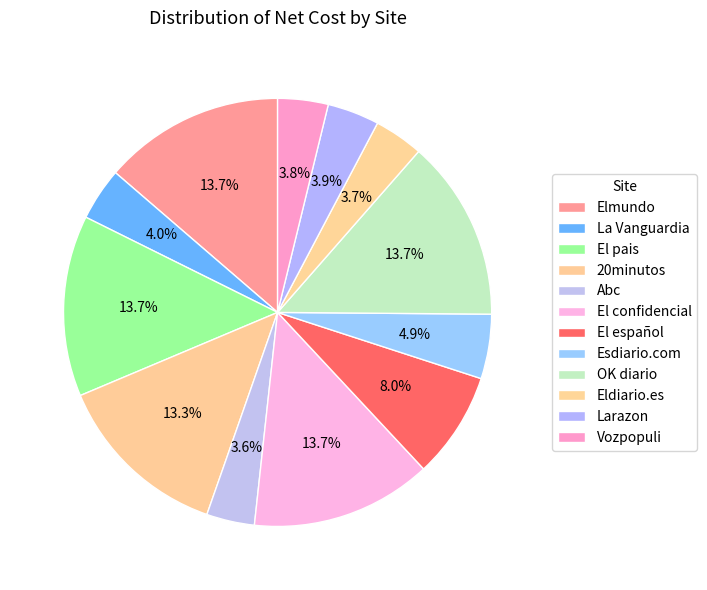

How many segments does this pie chart have?

12